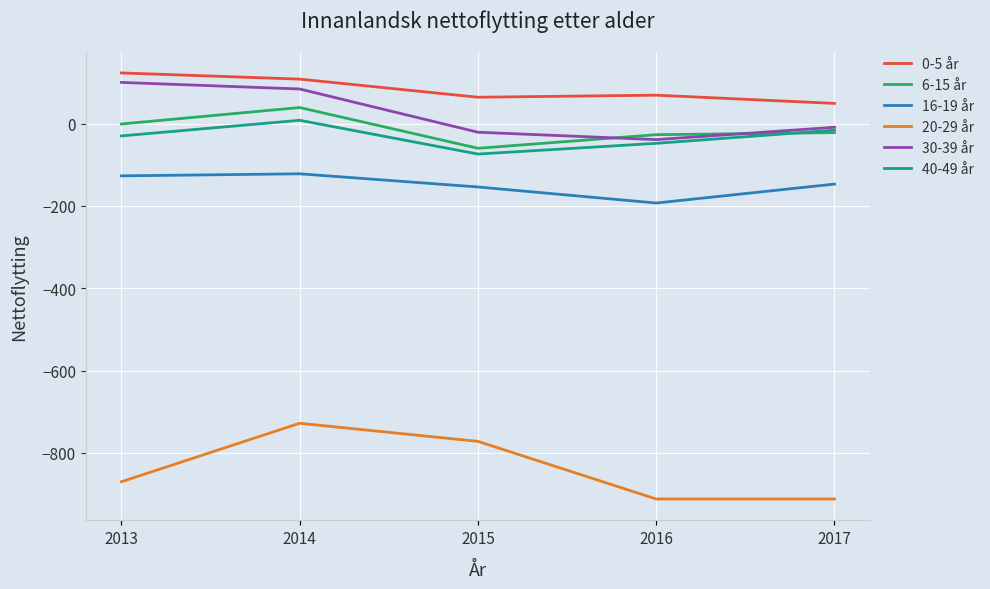

True or false: 16-19 år has a value of -243 at 2015.

False